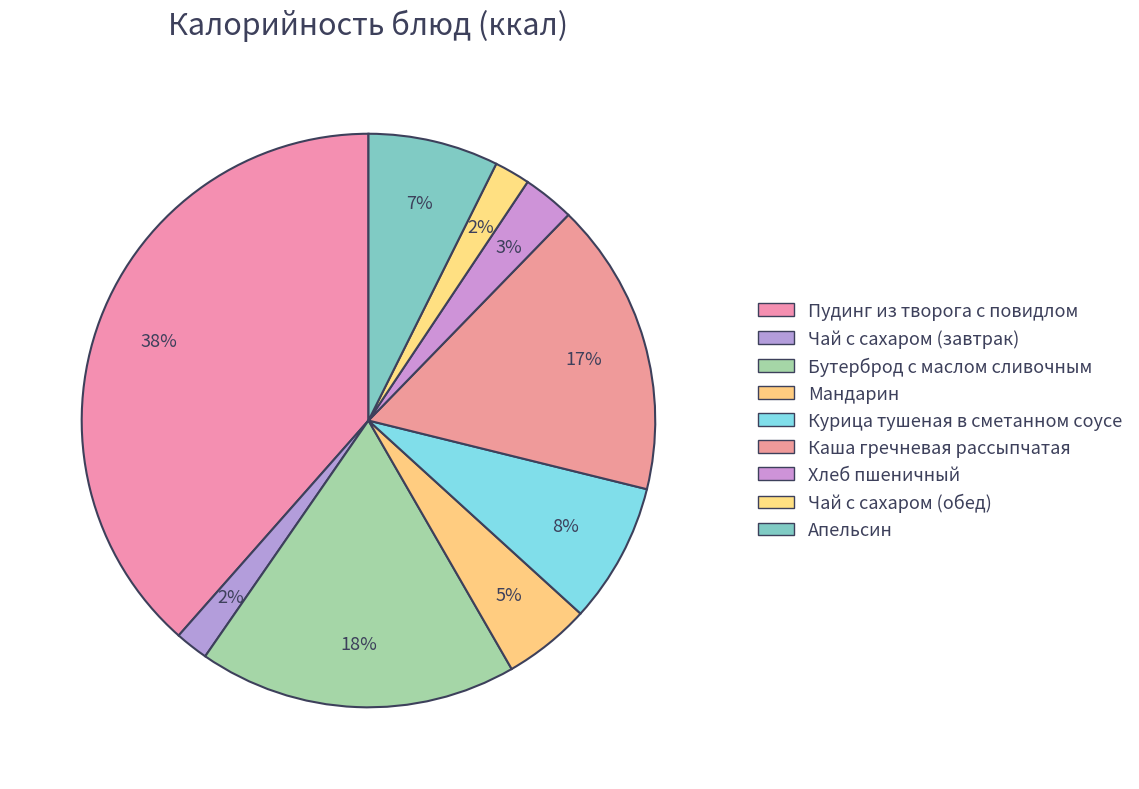

Count the number of slices in the pie.

9